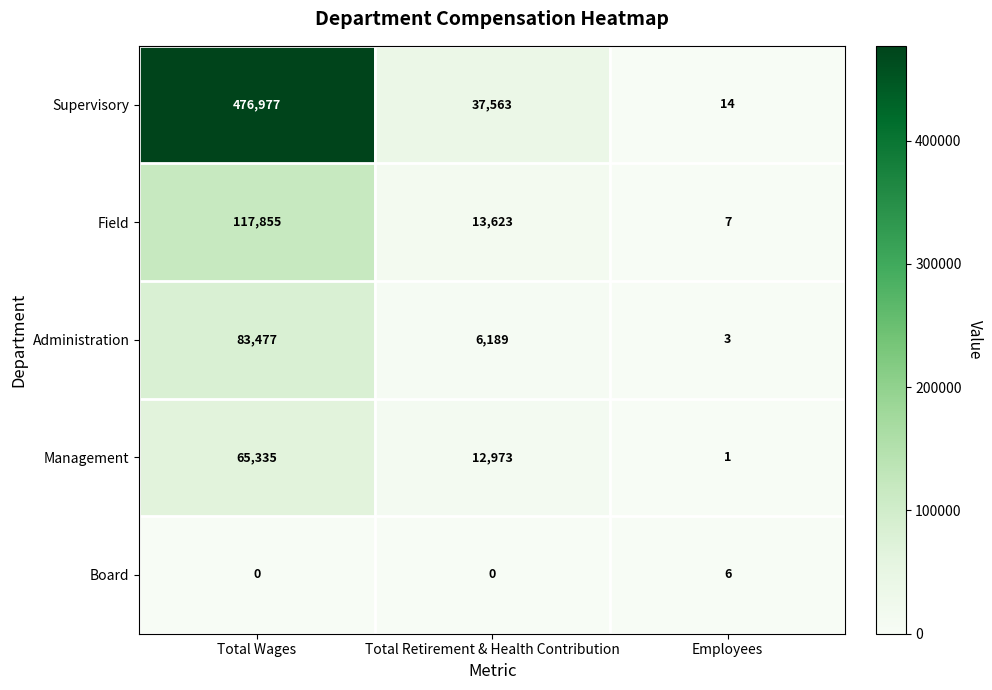

List the series in order of their peak value, lowest first.

Board, Management, Administration, Field, Supervisory